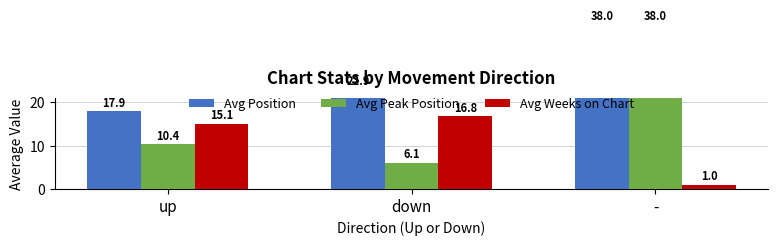

Is it true that Avg Position equals 9.5 at up?

False